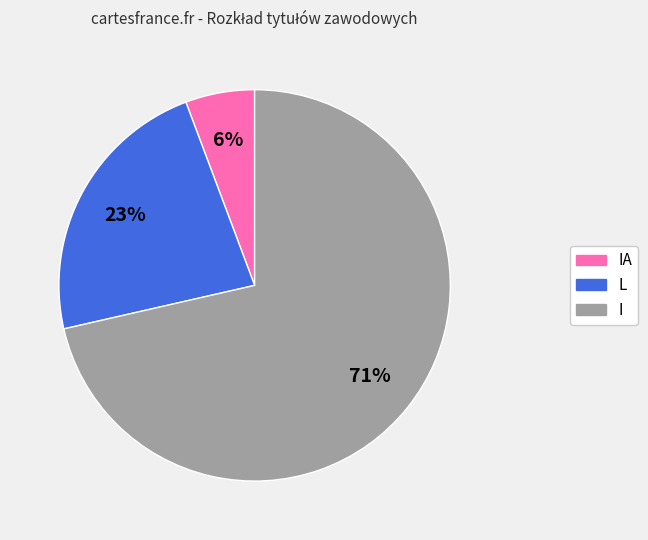

To the nearest percent, what is the difference between the IA and L slice percentages?

17%